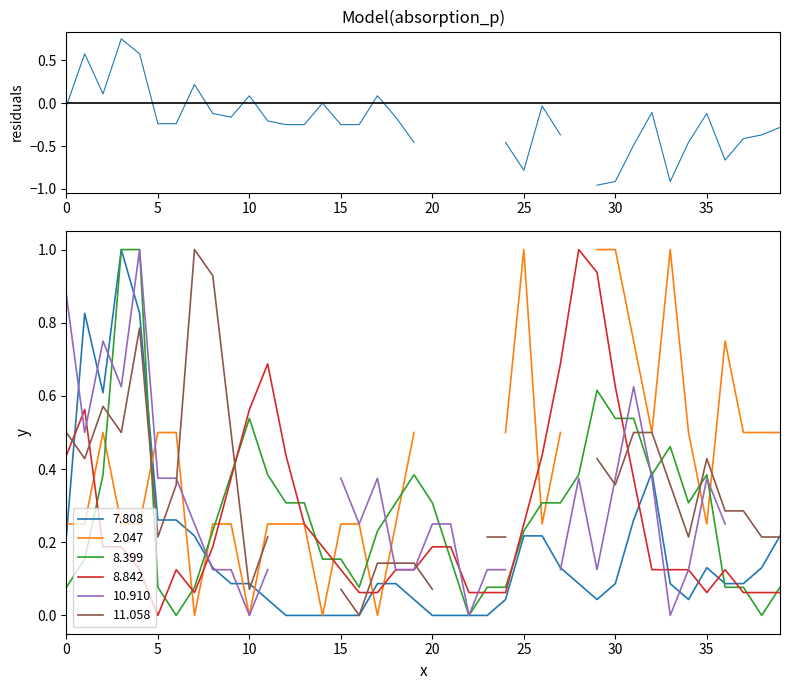

What is the highest value of the 8.399 series?

1.0